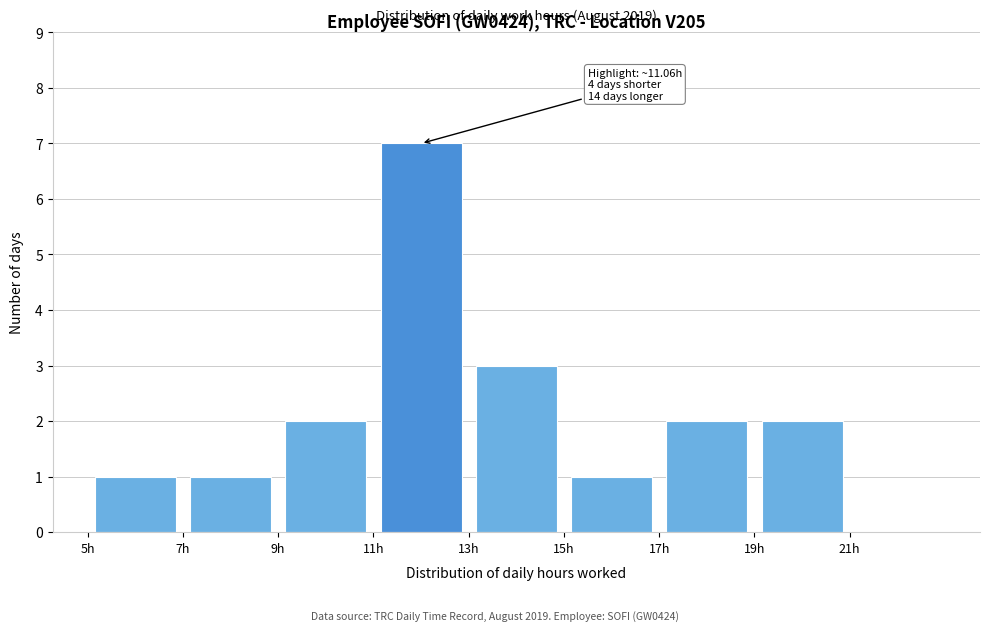

Over which range of the x-axis is the bar tallest?

11 to 13